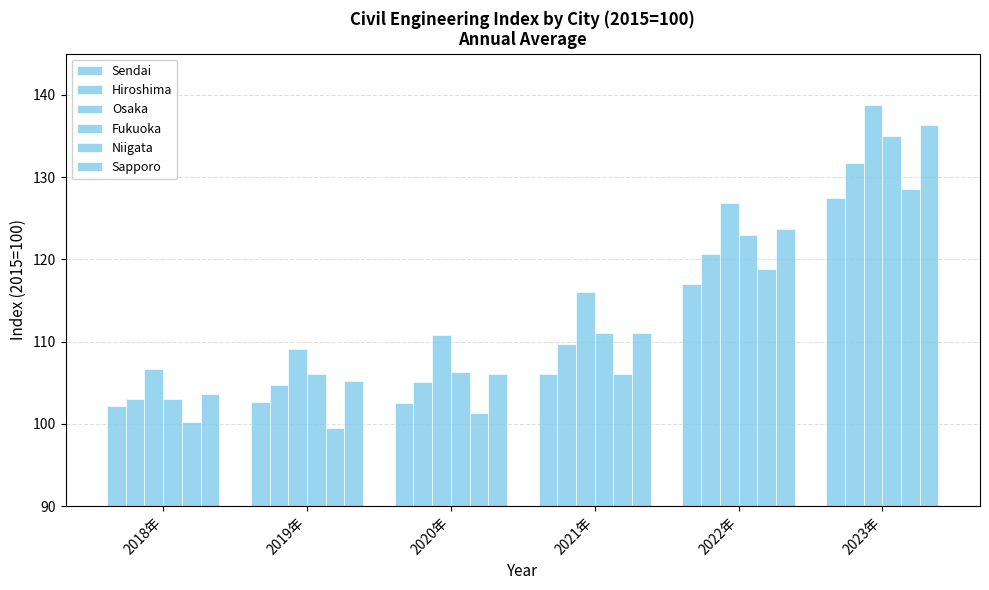

At which category does the chart reach its minimum across all series?

2019年